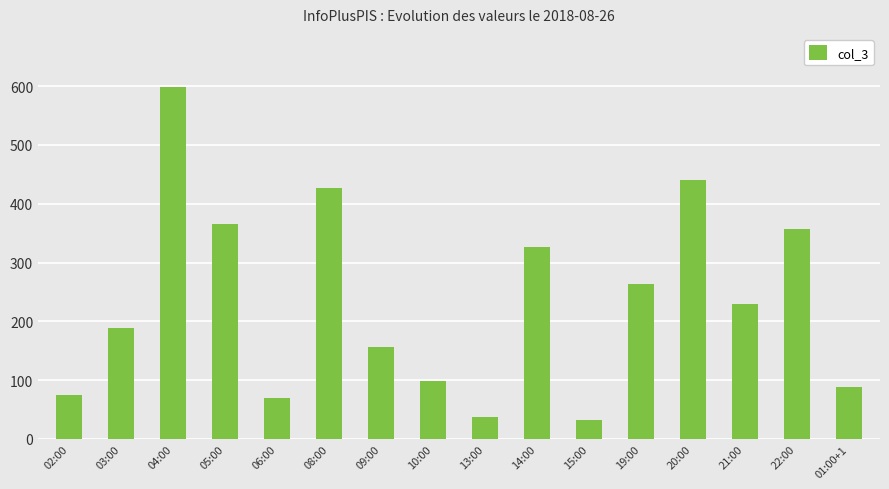

Reading left to right, what are all the values shown in this chart?

75	188	599	365	70	426	157	99	38	327	32	264	441	229	357	88